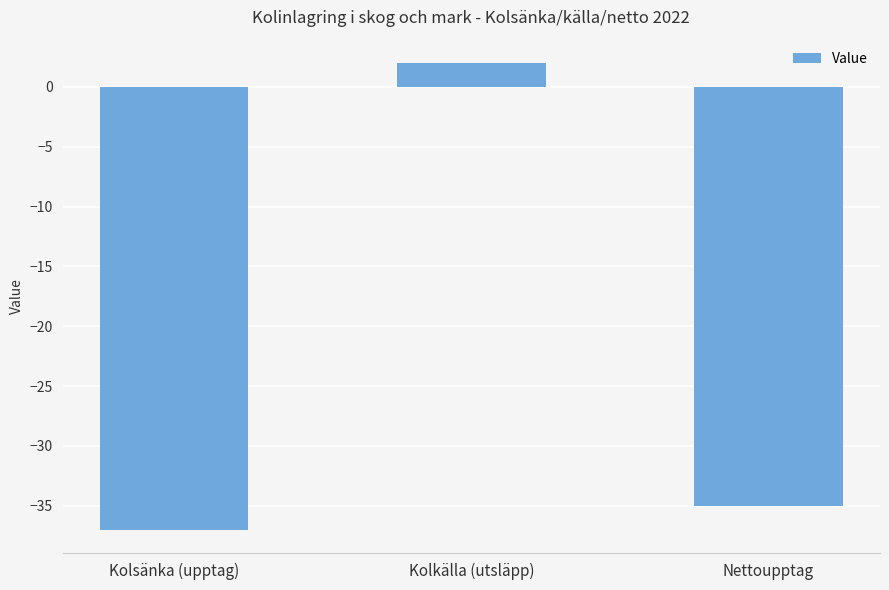

Reading left to right, transcribe all the data shown in this chart.

Kolsänka (upptag)=-37	Kolkälla (utsläpp)=2	Nettoupptag=-35